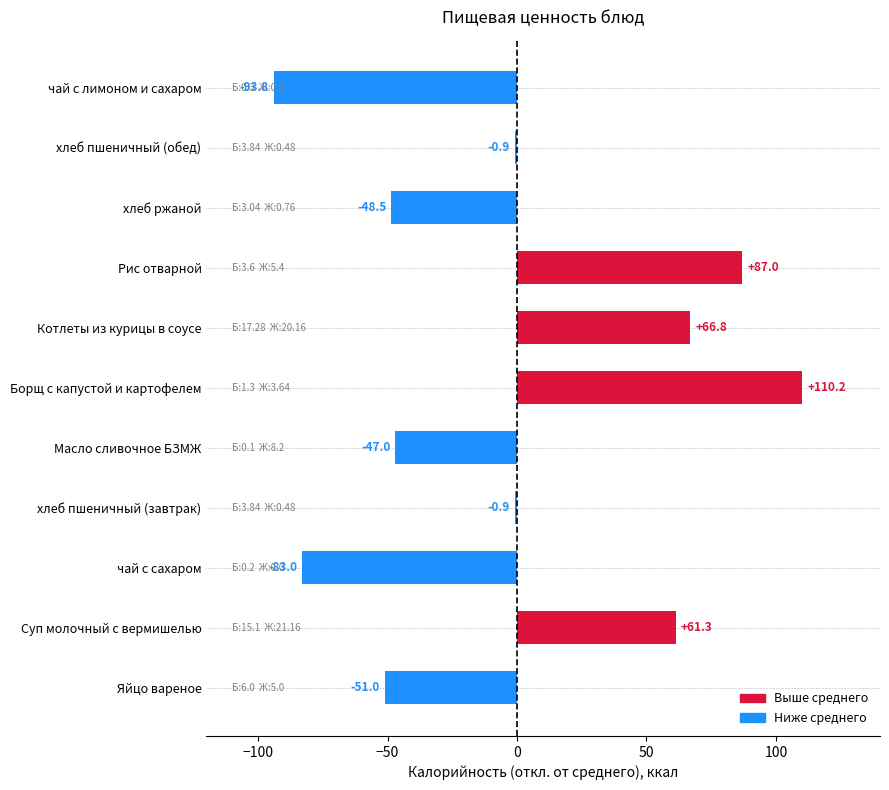

How many bars are there in total?

11